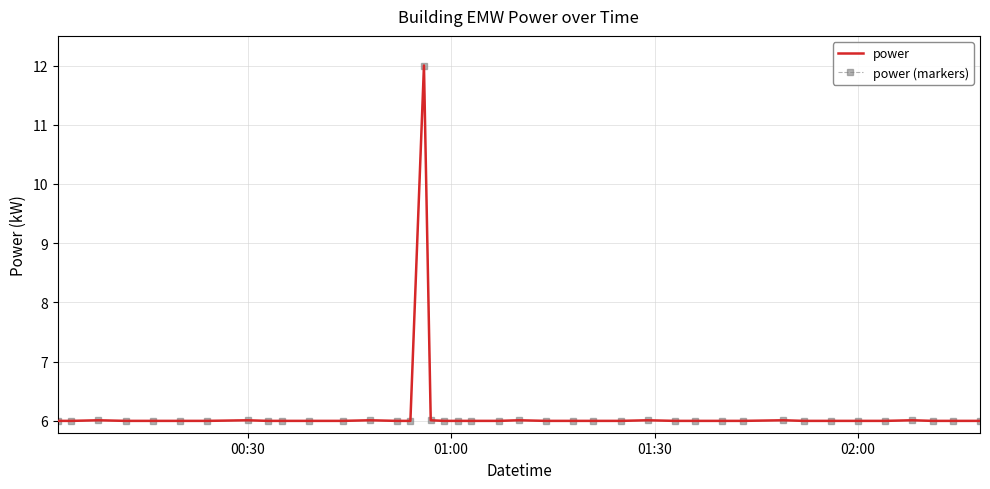

True or false: power has more than 2 points higher than both neighbors.

True